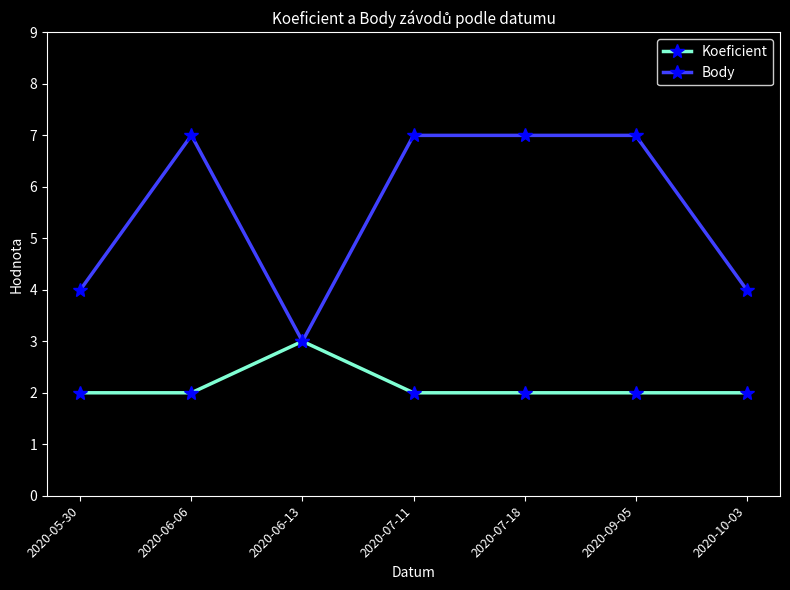

What position from the right is 2020-06-06?

6